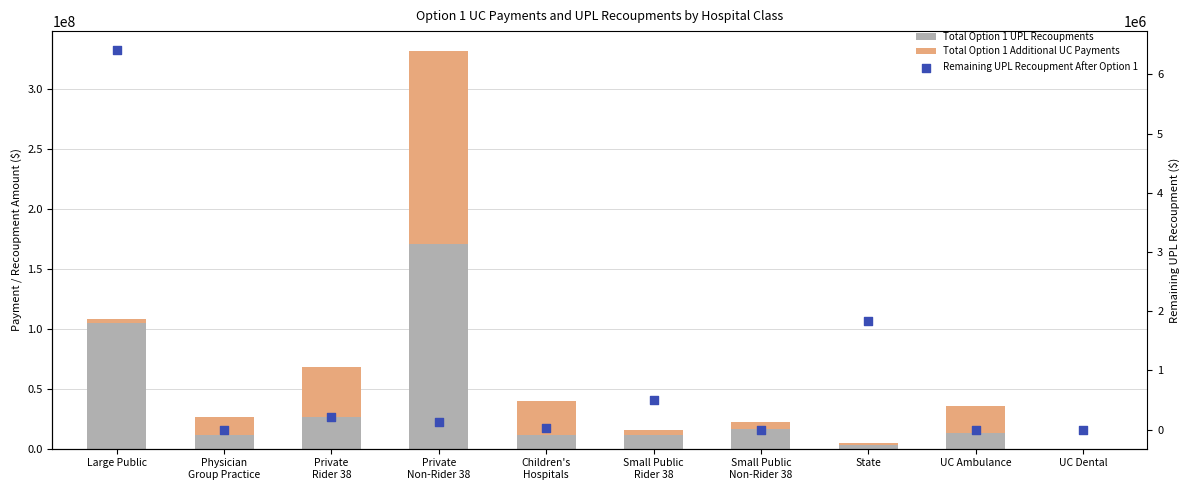

What is the total value across all series at UC Dental?

73242.3